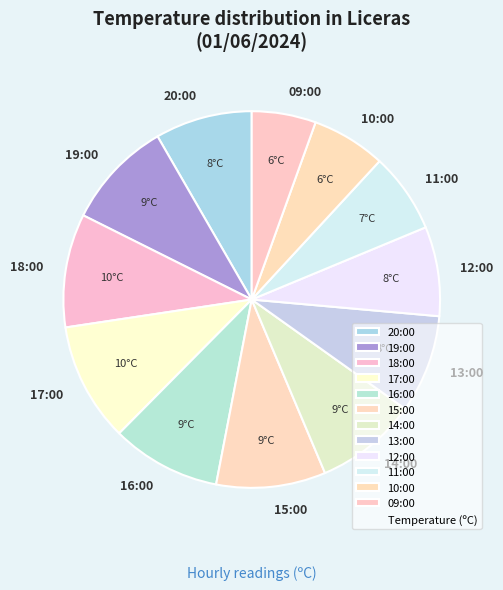

True or false: 17:00 accounts for 10% of the total.

True